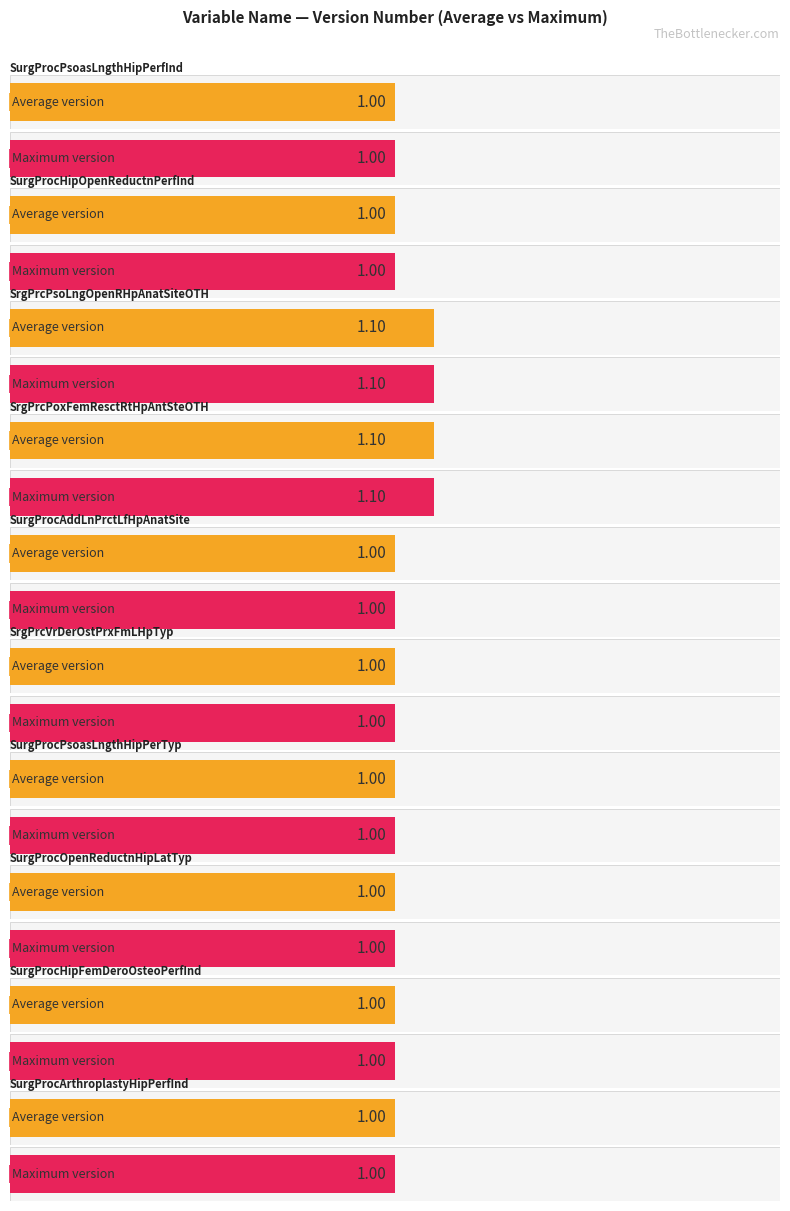

Rank the series by their maximum value, from lowest to highest.

Average Version, Maximum Version